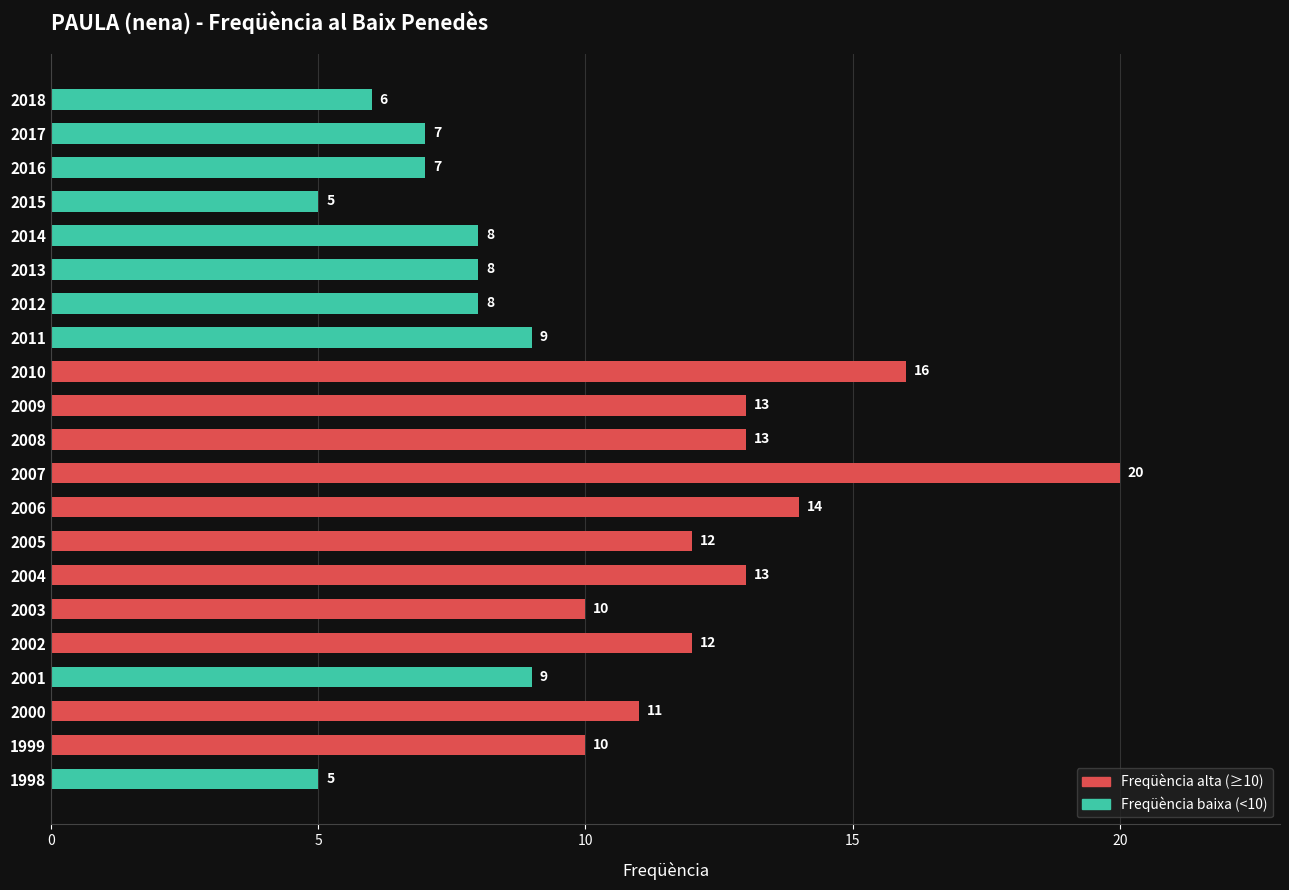

What is the approximate value at 2012, to the nearest 10?

10